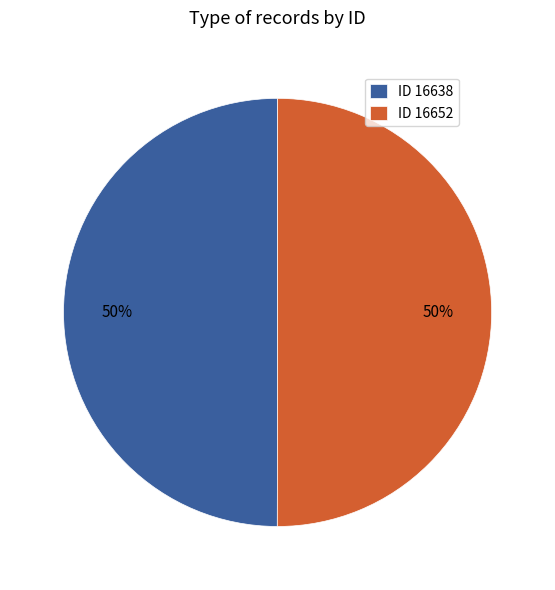

True or false: ID 16652 accounts for 50% of the total.

True